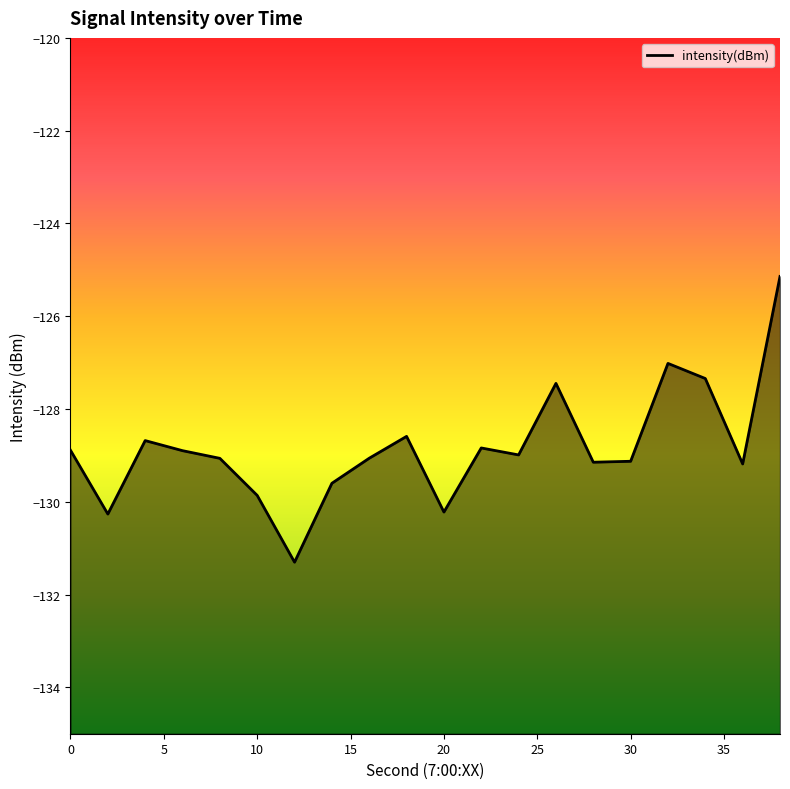

What is the difference between the maximum and minimum values?

6.2